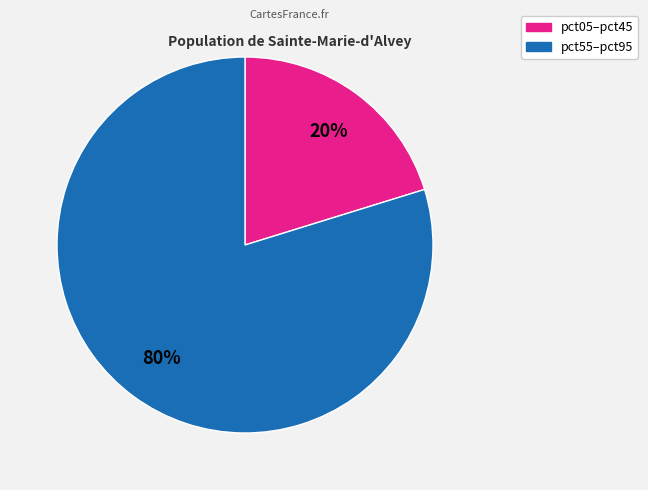

Count the number of slices in the pie.

2